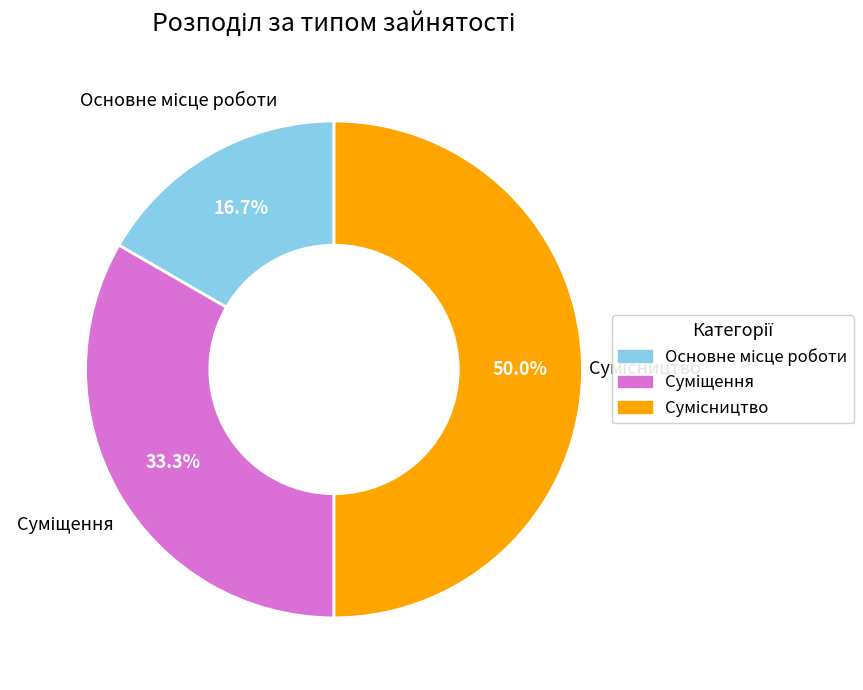

Which category has the biggest portion of the pie?

Сумісництво